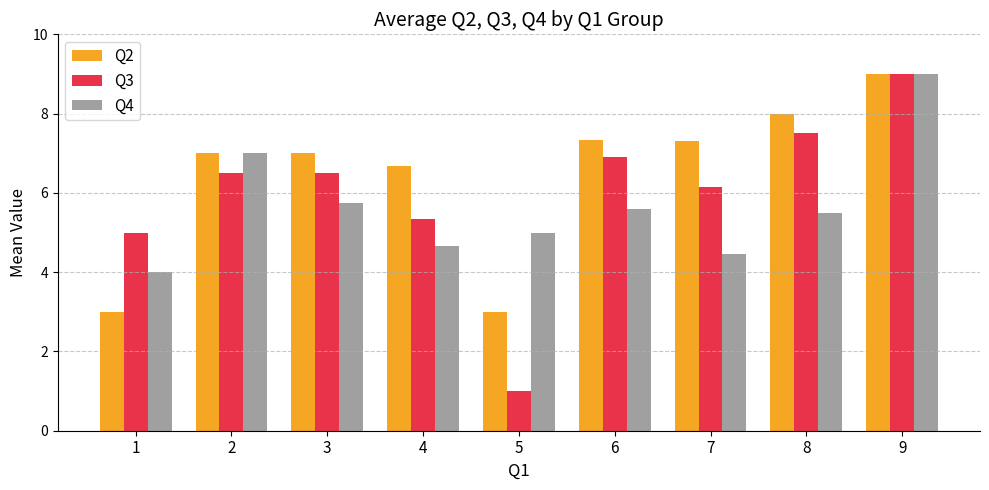

Reading right to left, extract all data points from this chart.

Q2: 9.0	8.0	7.3	7.3	3.0	6.7	7.0	7.0	3.0
Q3: 9.0	7.5	6.2	6.9	1.0	5.3	6.5	6.5	5.0
Q4: 9.0	5.5	4.5	5.6	5.0	4.7	5.8	7.0	4.0